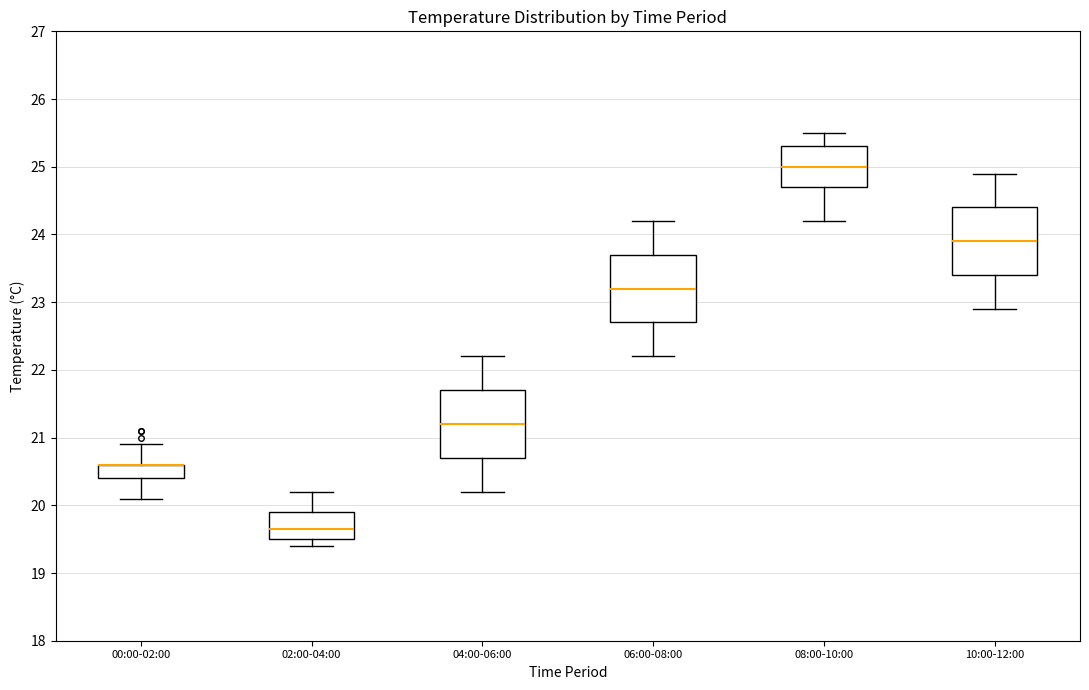

Reading left to right, read every box against the y-axis: the position of its median line, the range the box covers, and the ends of its whiskers. The values are not printed on the chart, so give them approximately, as read against the axis.

00:00-02:00: median 20.6 (drawn on the box's upper edge), box 20.4 to 20.6, whiskers 20.1 to 20.9
02:00-04:00: median 19.7, box 19.5 to 19.9, whiskers 19.4 to 20.2
04:00-06:00: median 21.2, box 20.7 to 21.7, whiskers 20.2 to 22.2
06:00-08:00: median 23.2, box 22.7 to 23.7, whiskers 22.2 to 24.2
08:00-10:00: median 25.0, box 24.7 to 25.3, whiskers 24.2 to 25.5
10:00-12:00: median 23.9, box 23.4 to 24.4, whiskers 22.9 to 24.9